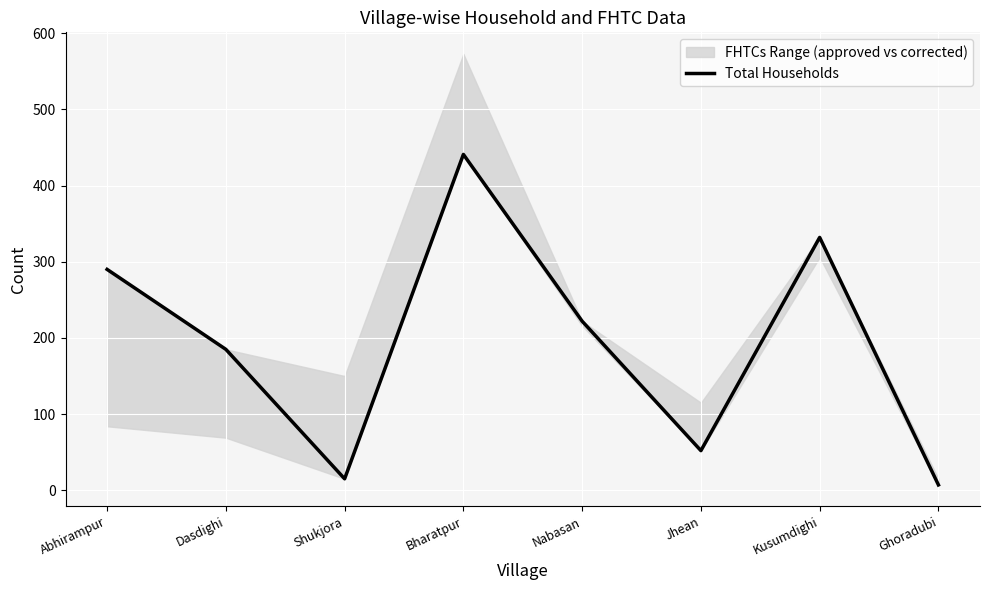

What position from the left is Dasdighi?

2